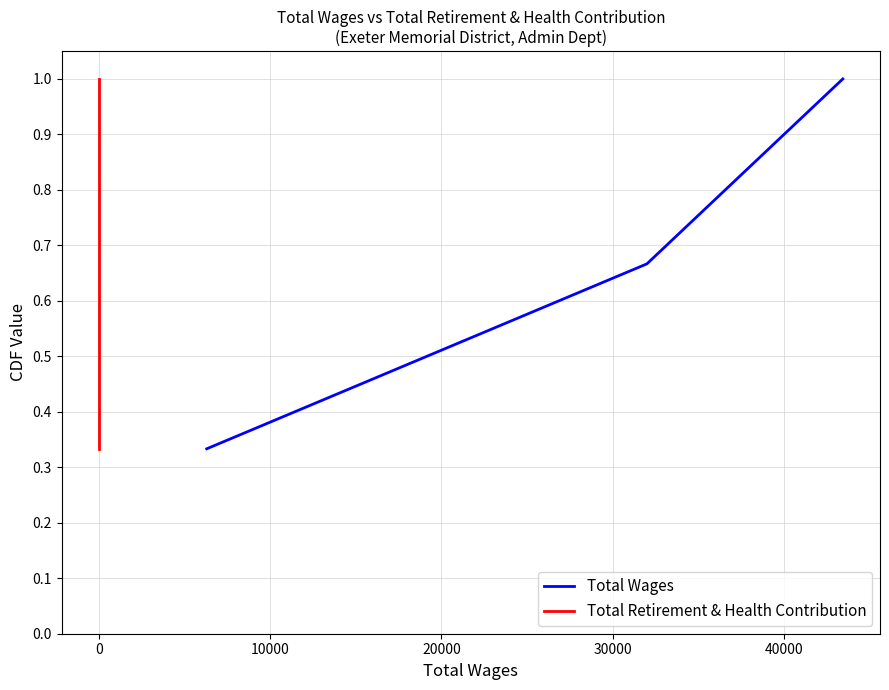

Which series has the widest spread of values?

Total Wages